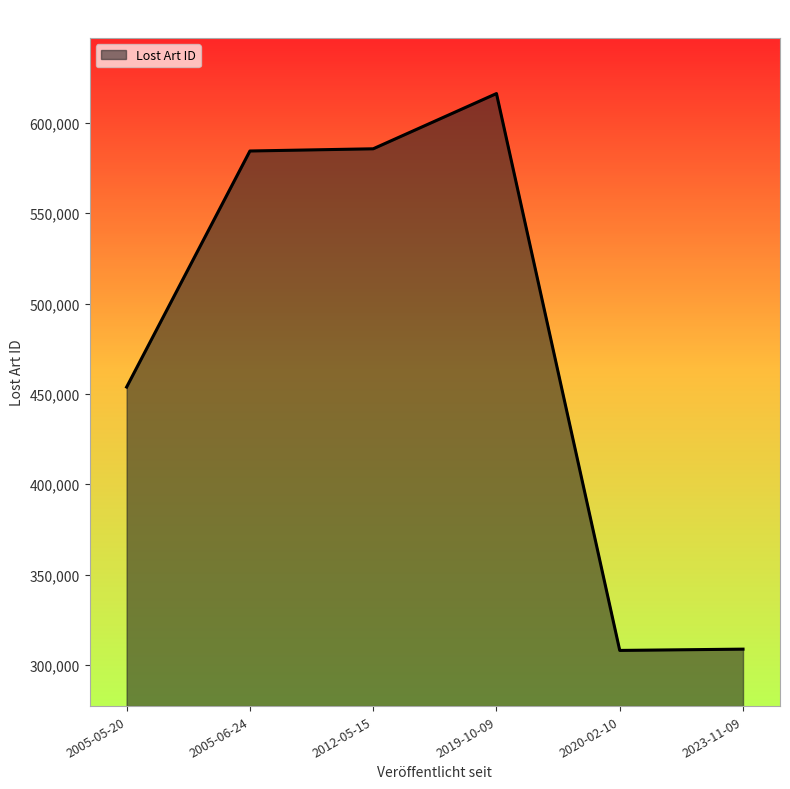

At which category does the chart reach its peak across all series?

2019-10-09